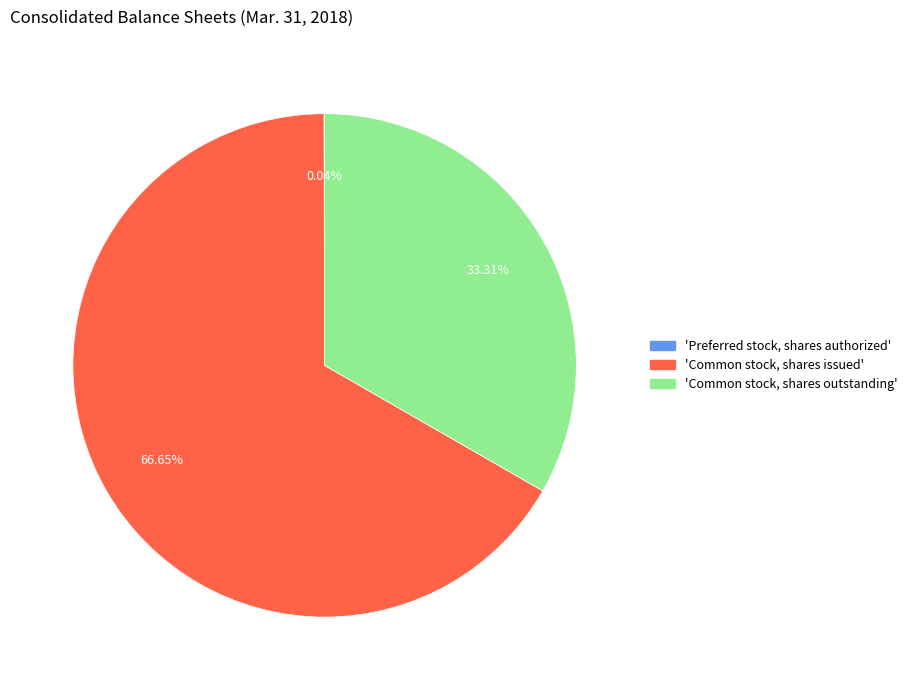

Does any single category account for the majority?

Yes